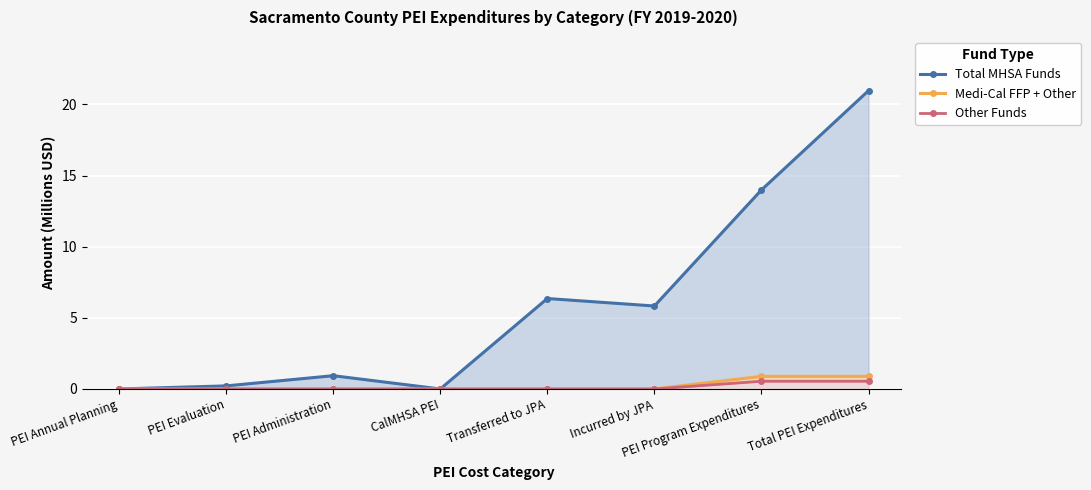

List the series in order of their peak value, lowest first.

Other Funds, Medi-Cal FFP + Other, Total MHSA Funds